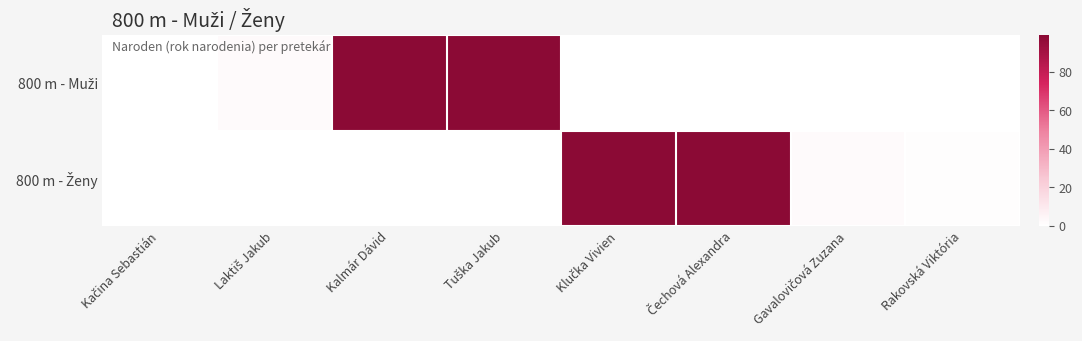

List the series in order of their peak value, highest first.

800 m - Muži, 800 m - Ženy